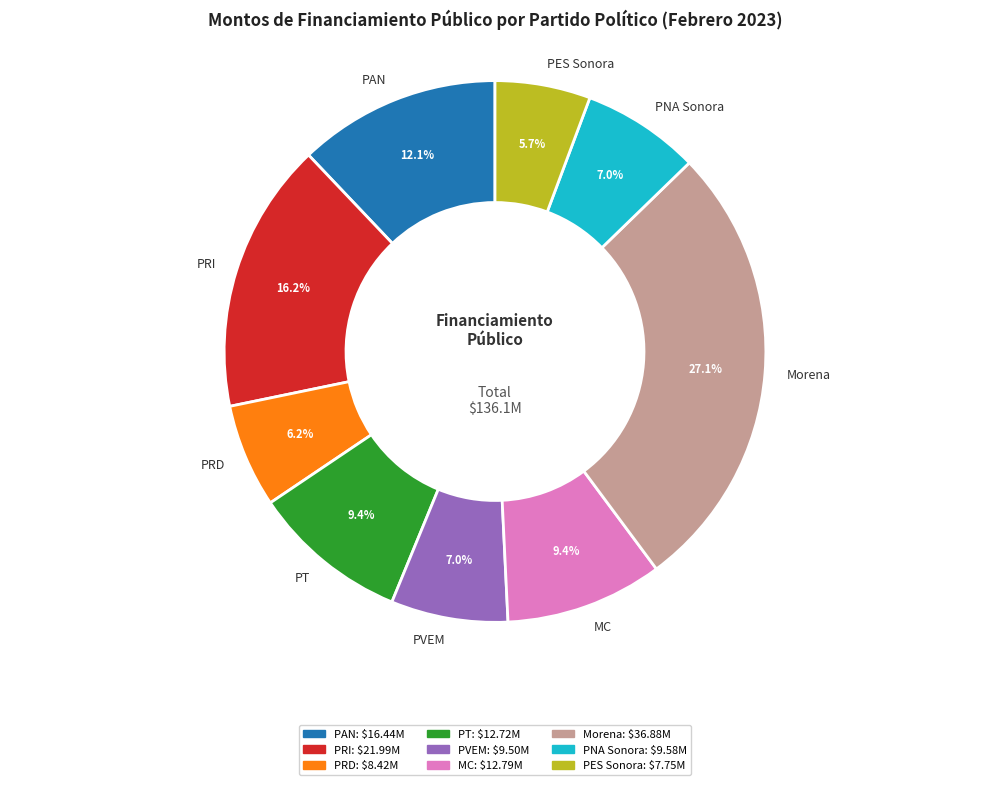

Which slice is the largest?

Morena